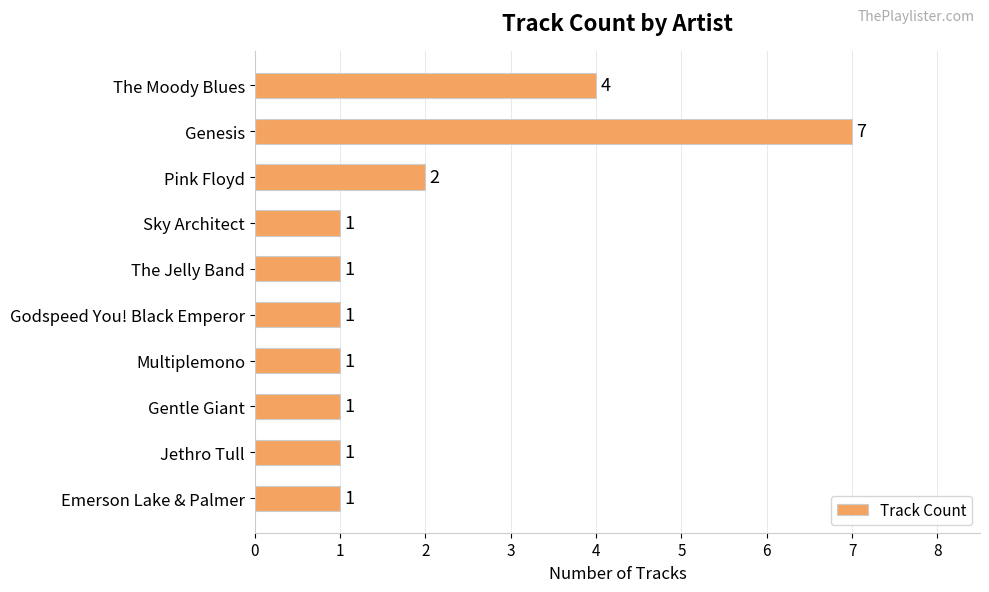

Reading bottom to top, list all the values displayed in this chart.

1	1	1	1	1	1	1	2	7	4